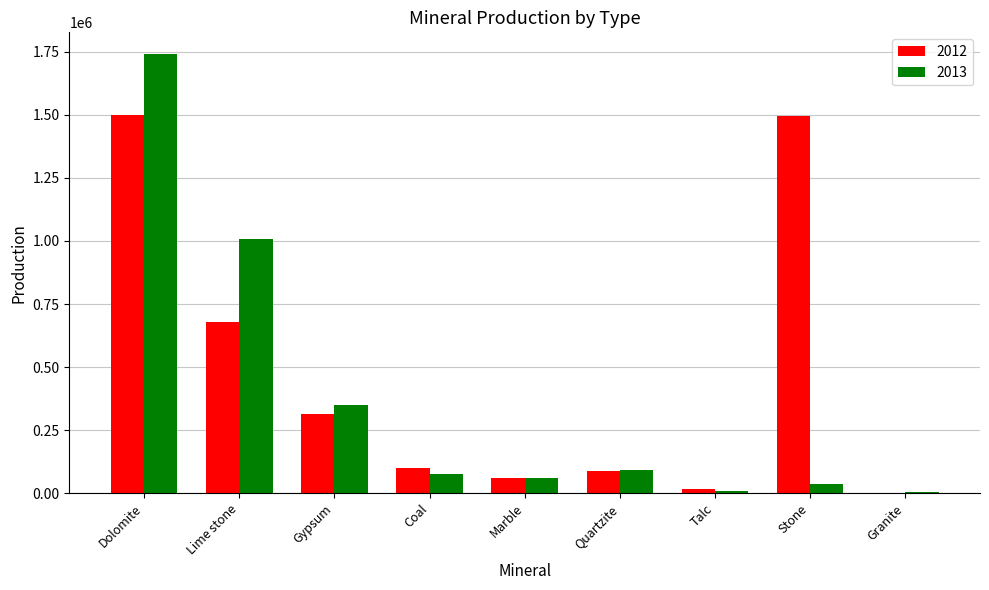

Between Gypsum and Stone, which series saw the biggest shift?

2012